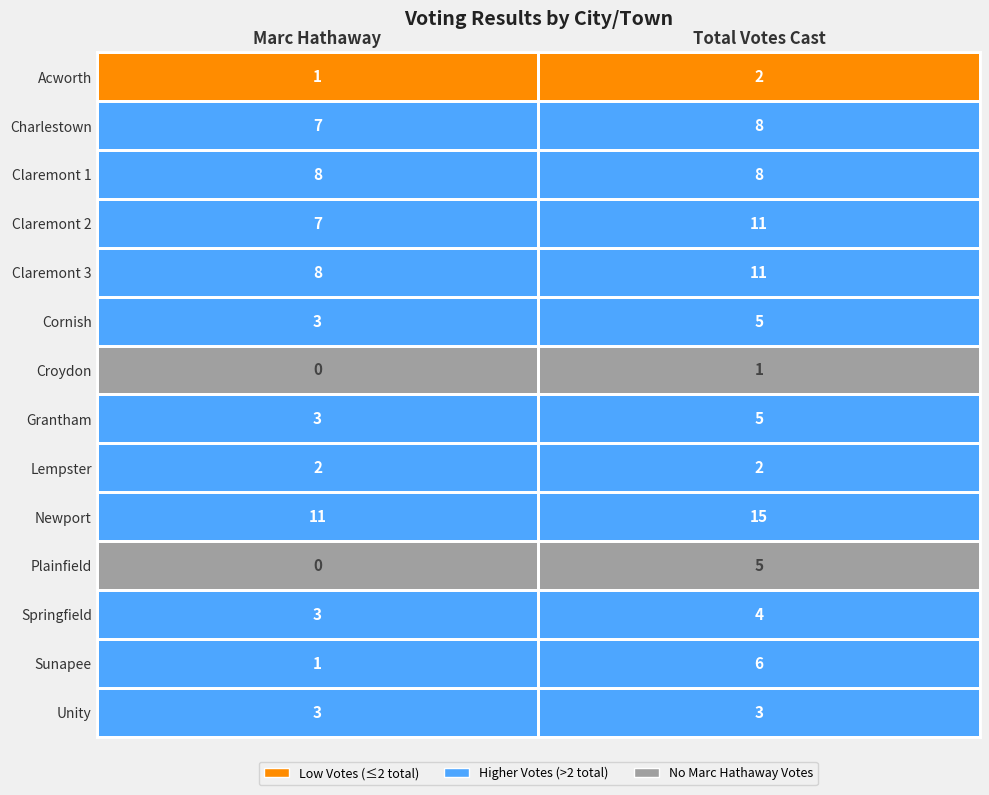

What is the total value across all series at 0?

57